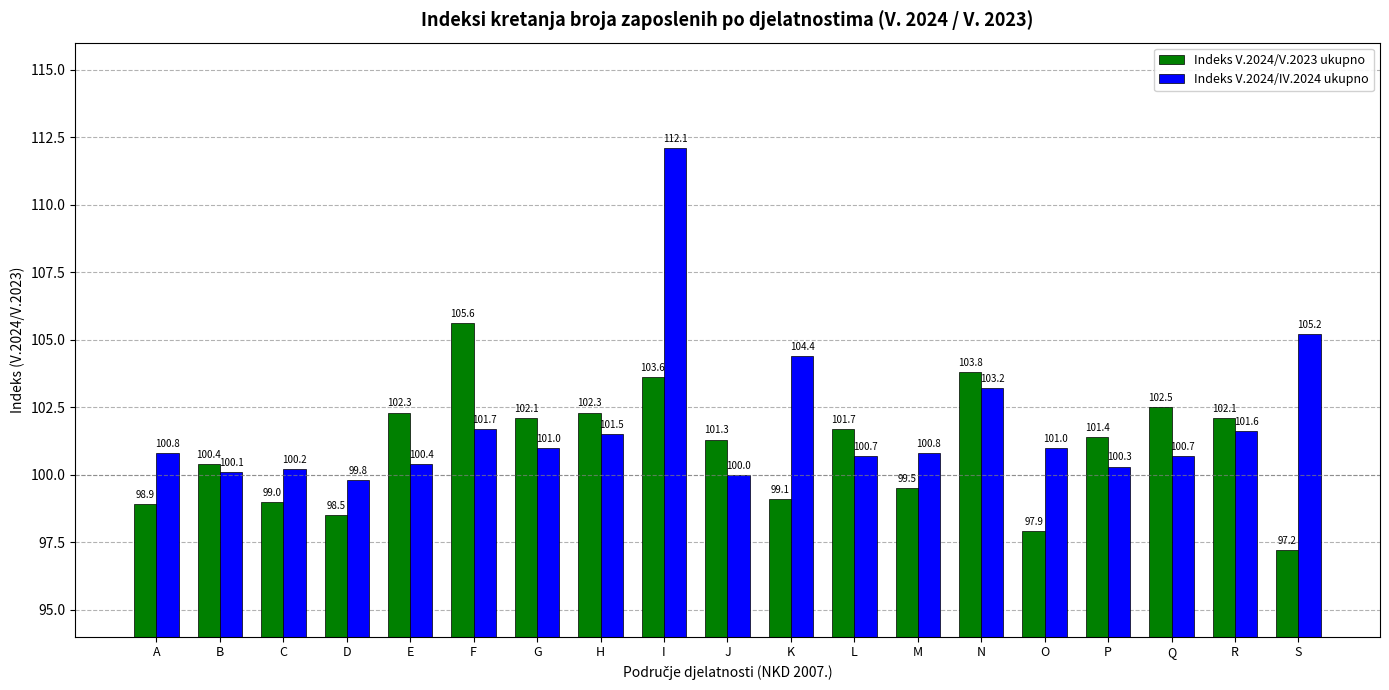

At how many categories does at least one series exceed 98?

19